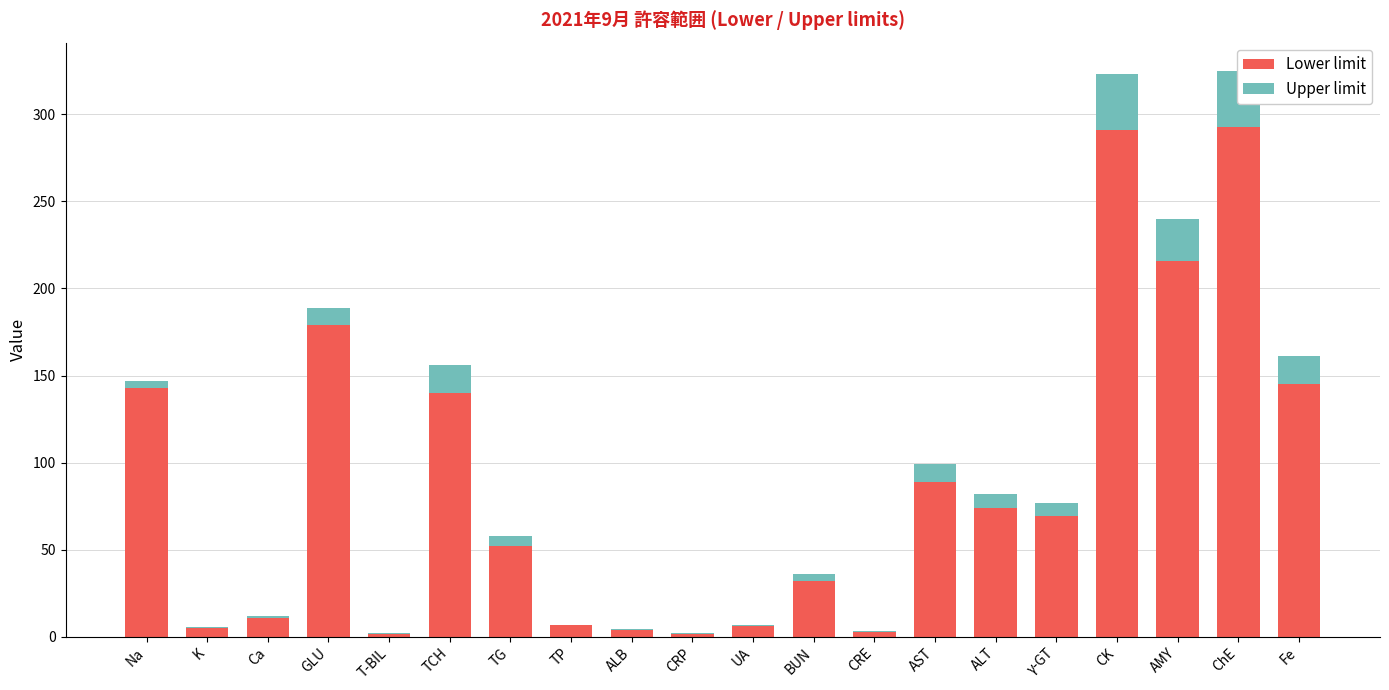

Which series has the largest range (max minus min)?

Lower limit